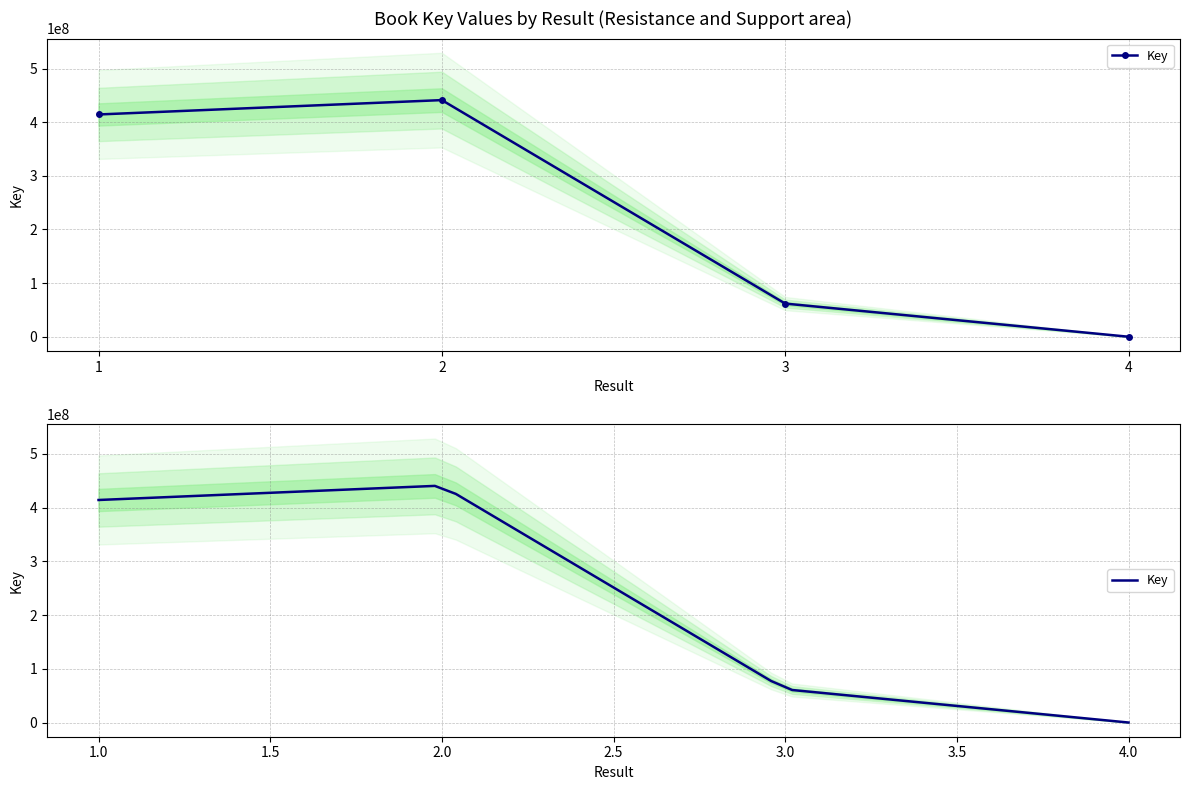

Is this an area chart (filled region under the line)?

No